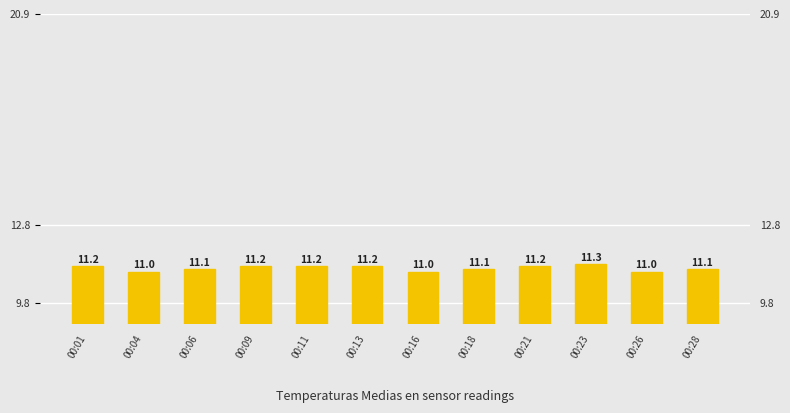

Reading left to right, transcribe all the data shown in this chart.

11.2	11.0	11.1	11.2	11.2	11.2	11.0	11.1	11.2	11.3	11.0	11.1